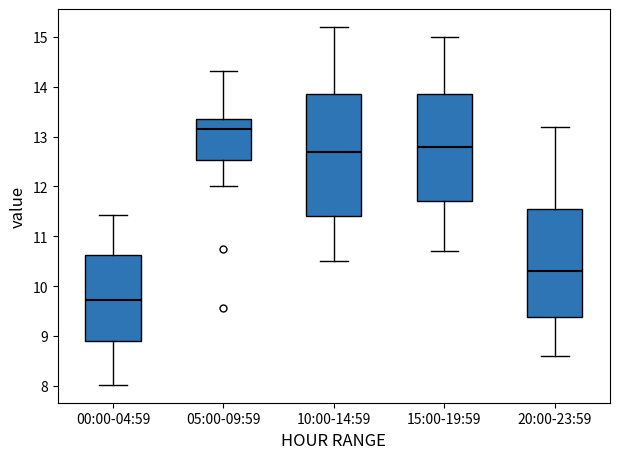

Which box has the lowest median line?

00:00-04:59